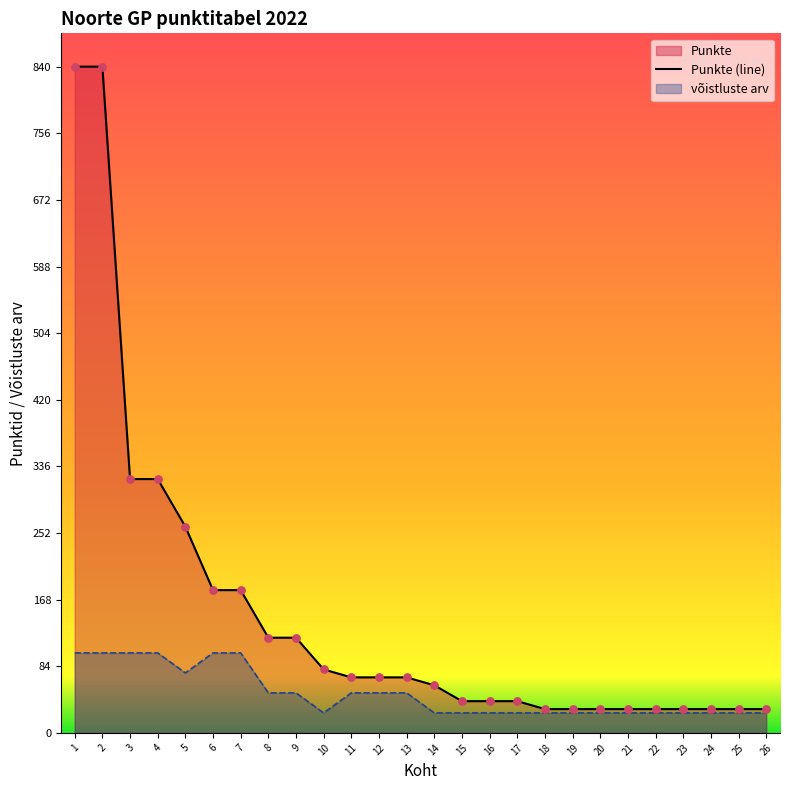

At which category is the sum across all series the highest?

1